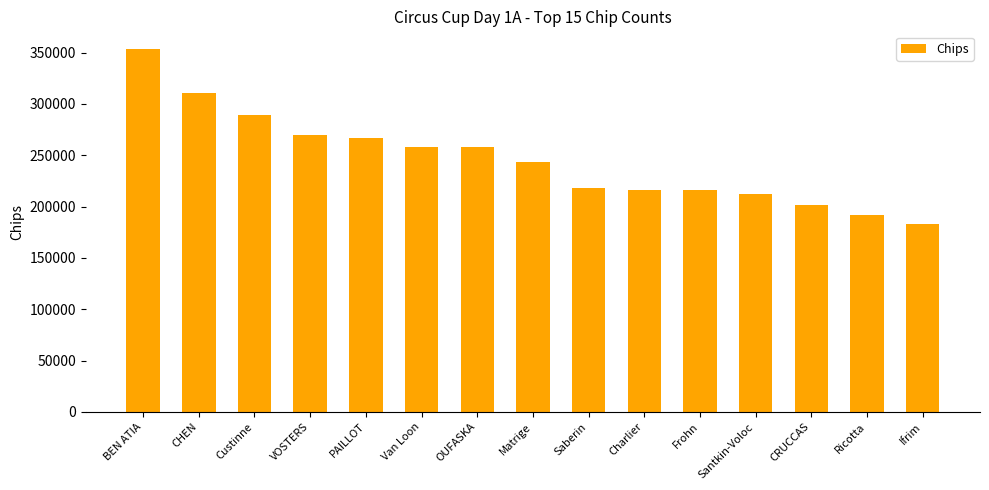

What is the difference between the maximum and minimum values?

170000